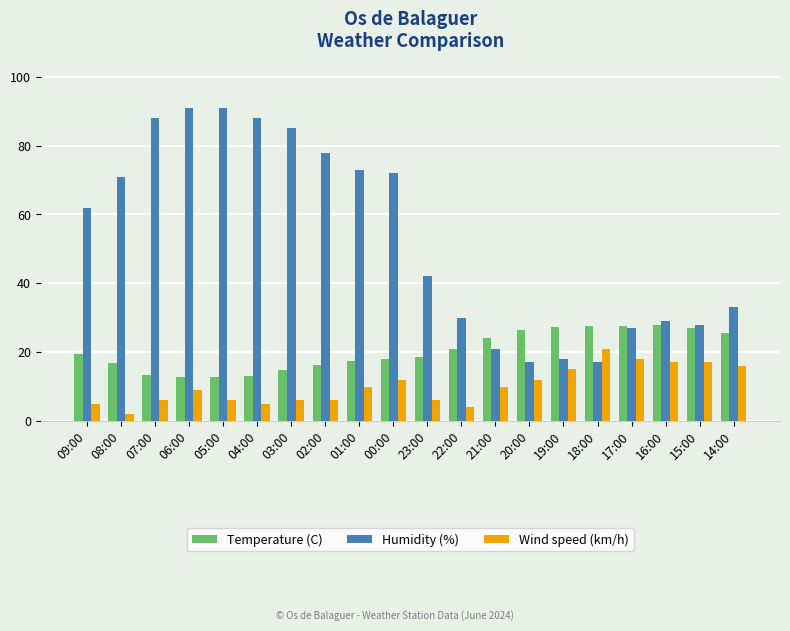

What is the sum of all Wind speed (km/h) values?

203.0